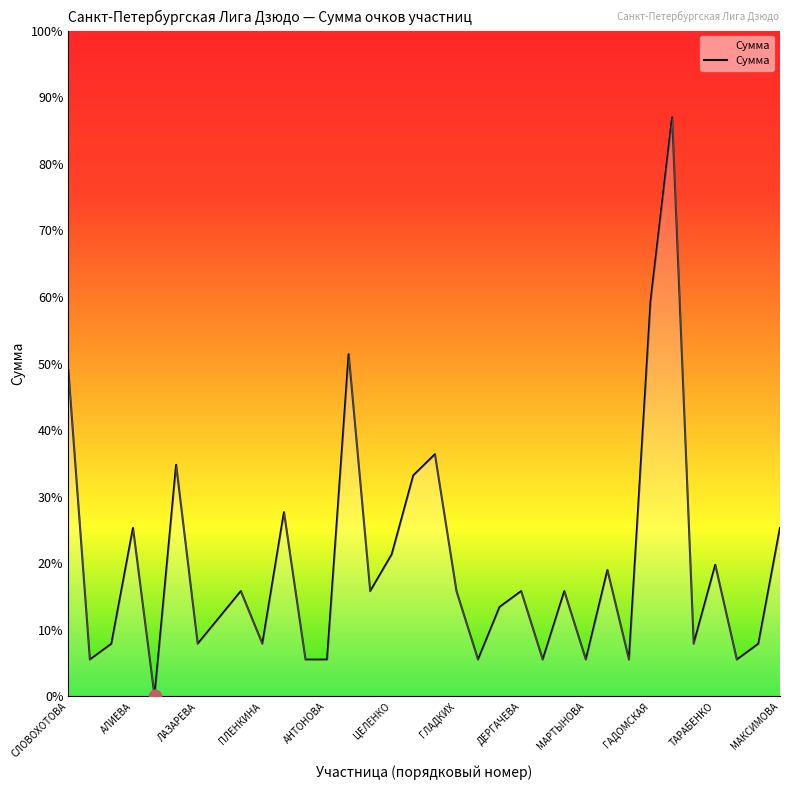

Does the chart have visible grid lines?

No